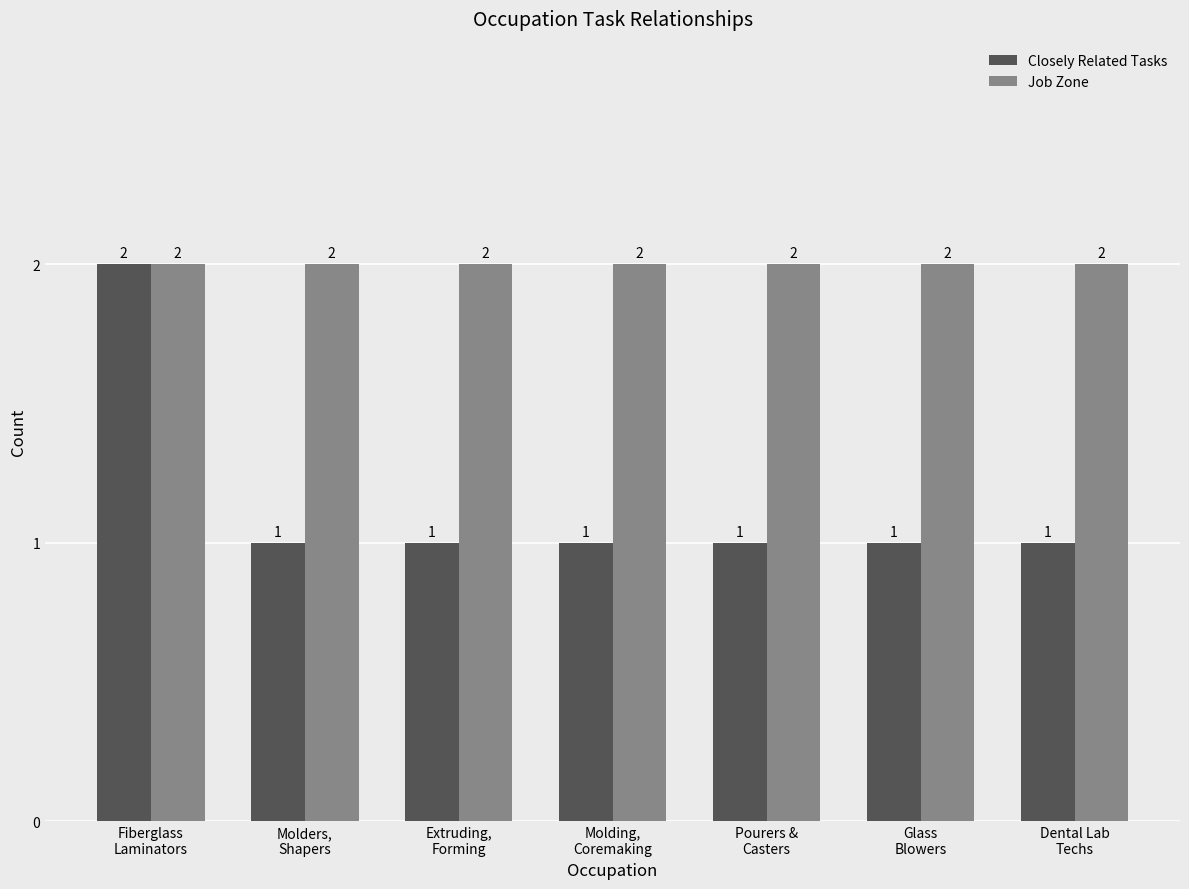

At how many categories does at least one series exceed 1?

7